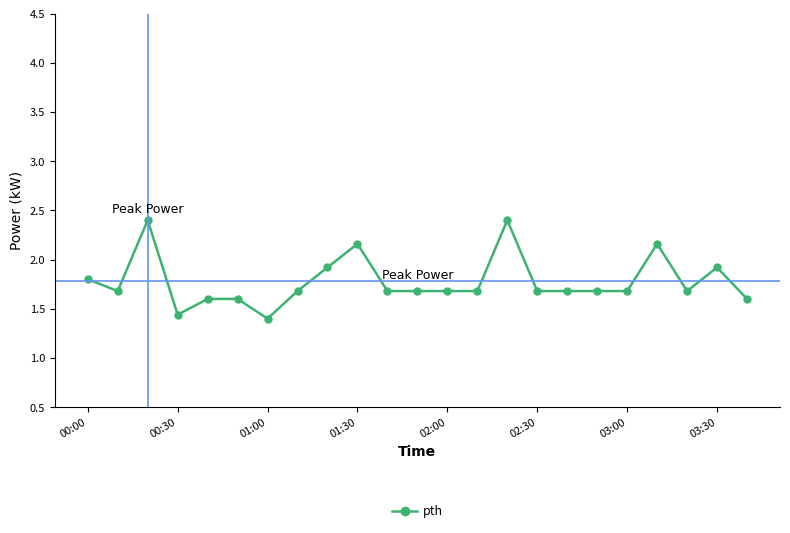

What is the maximum value shown in the chart?

2.4